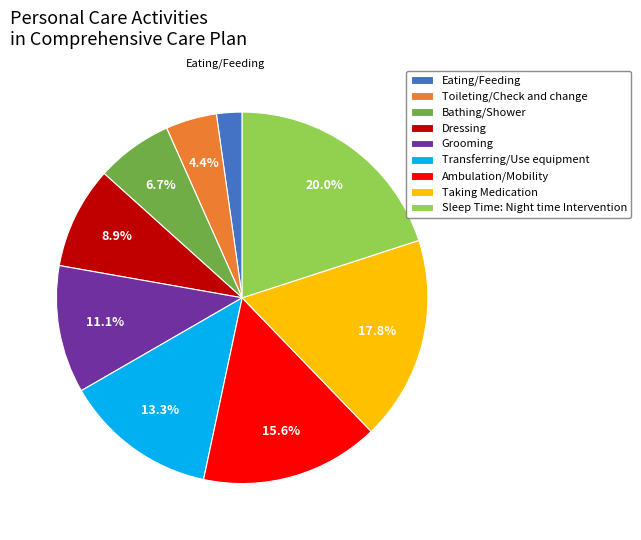

Which has a higher value, Eating/Feeding or Sleep Time: Night time Intervention?

Sleep Time: Night time Intervention